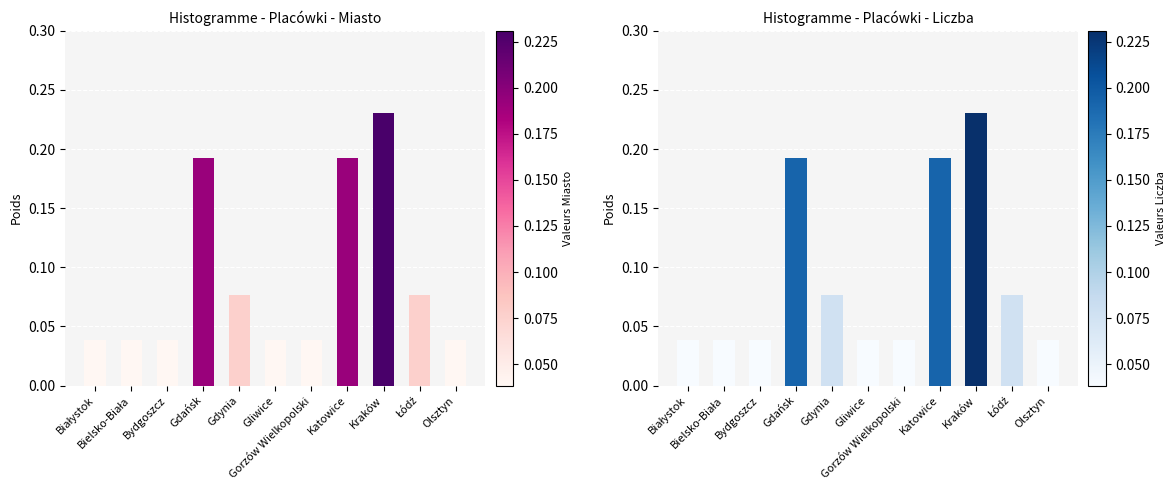

What is the approximate value at Łódź?

0.1